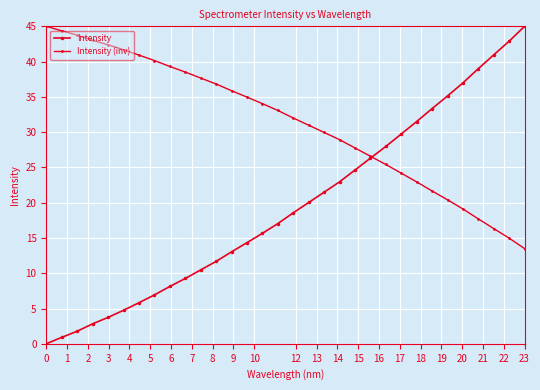

Which series has the largest total across all categories?

Intensity (inv)